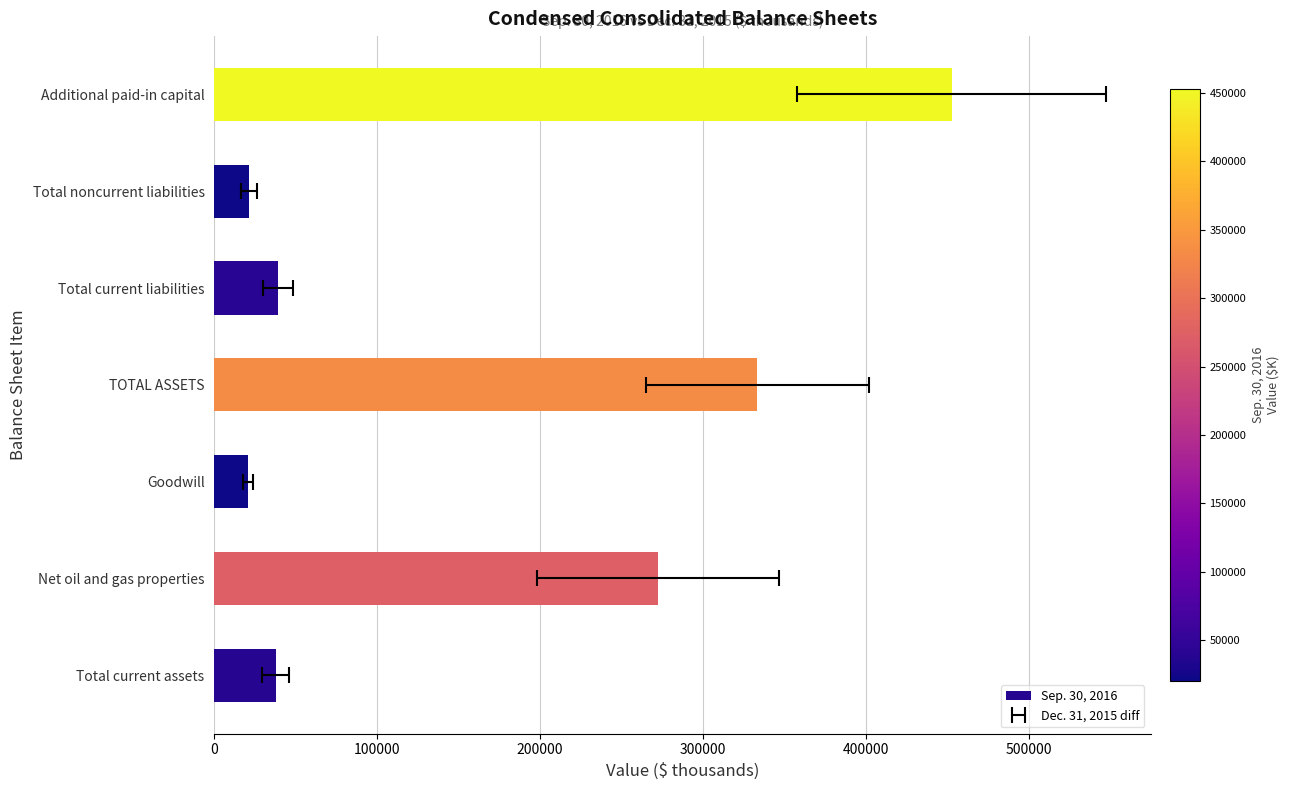

What is the difference between the maximum and minimum values?

432241